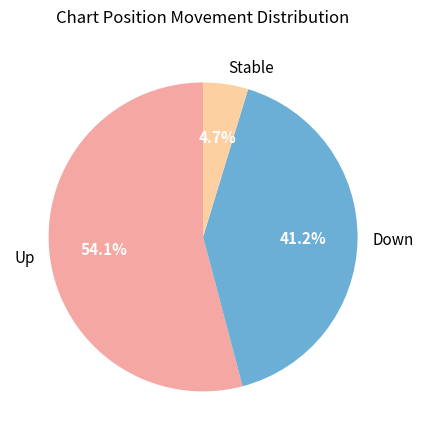

What is the largest slice in the pie chart?

Up